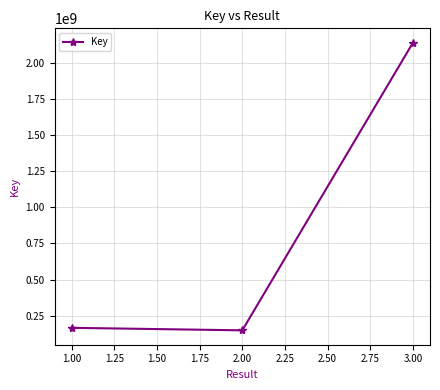

What is the average value?

817684796